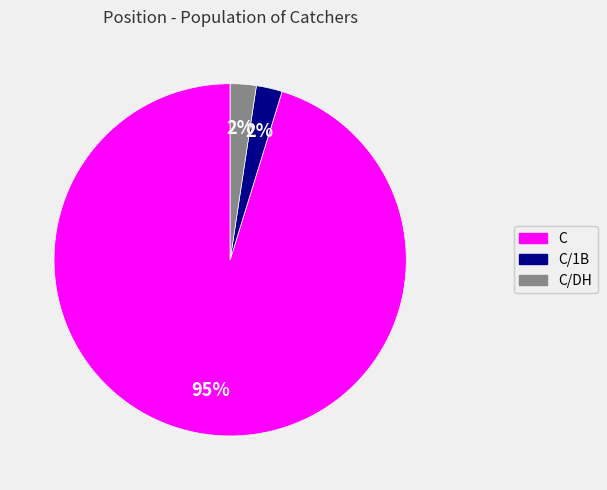

To the nearest percent, what is the average slice percentage?

33%